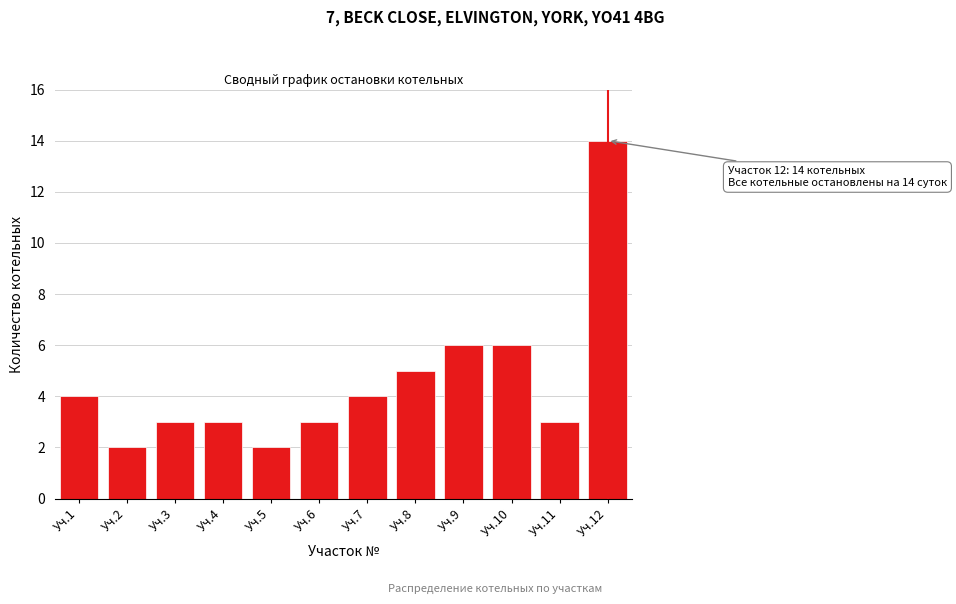

Reading left to right, extract all data points from this chart.

4	2	3	3	2	3	4	5	6	6	3	14